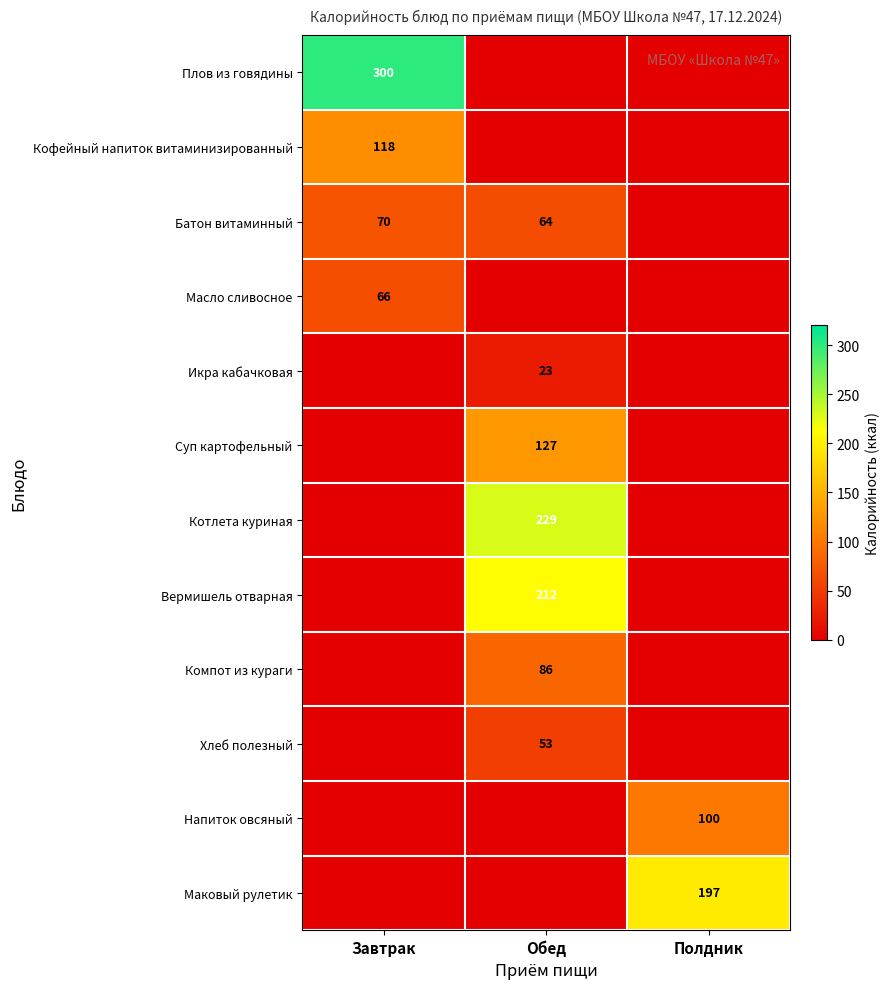

Which label corresponds to the smallest value in the chart?

Обед